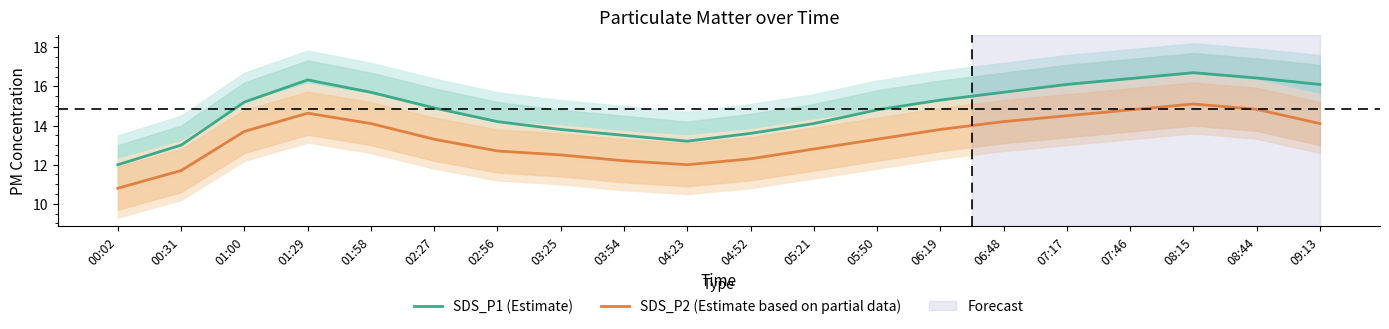

Reading left to right, what are all the values shown in this chart?

SDS_P1 (Estimate): 00:02=12.0	00:31=13.0	01:00=15.2	01:29=16.3	01:58=15.7	02:27=14.9	02:56=14.2	03:25=13.8	03:54=13.5	04:23=13.2	04:52=13.6	05:21=14.1	05:50=14.8	06:19=15.3	06:48=15.7	07:17=16.1	07:46=16.4	08:15=16.7	08:44=16.4	09:13=16.1
SDS_P2 (Estimate based on partial data): 00:02=10.8	00:31=11.7	01:00=13.7	01:29=14.6	01:58=14.1	02:27=13.3	02:56=12.7	03:25=12.5	03:54=12.2	04:23=12.0	04:52=12.3	05:21=12.8	05:50=13.3	06:19=13.8	06:48=14.2	07:17=14.5	07:46=14.8	08:15=15.1	08:44=14.8	09:13=14.1